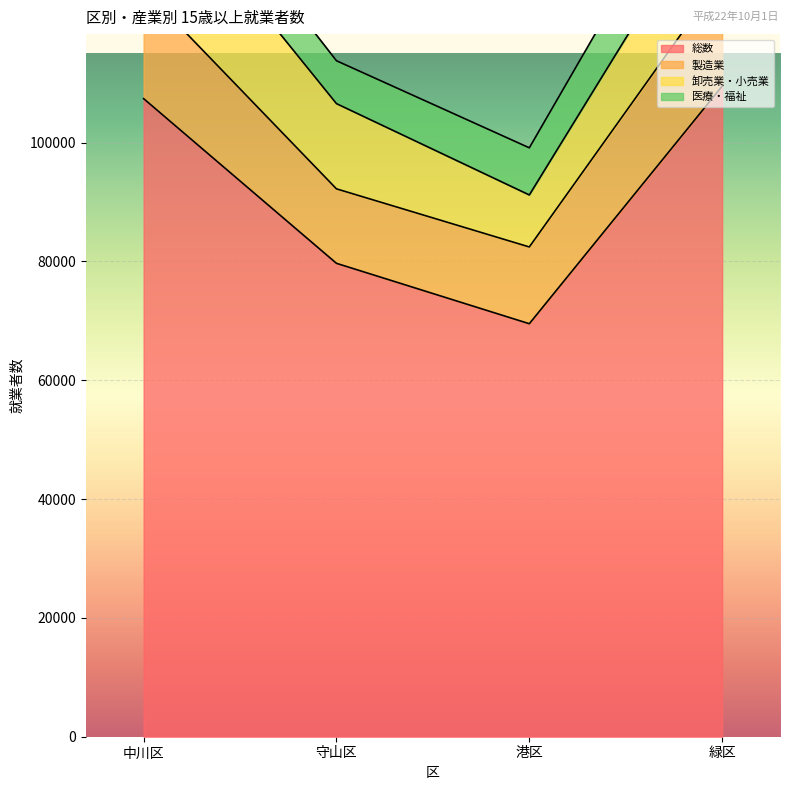

Where do 卸売業・小売業 and 製造業 first cross each other?

守山区 and 港区